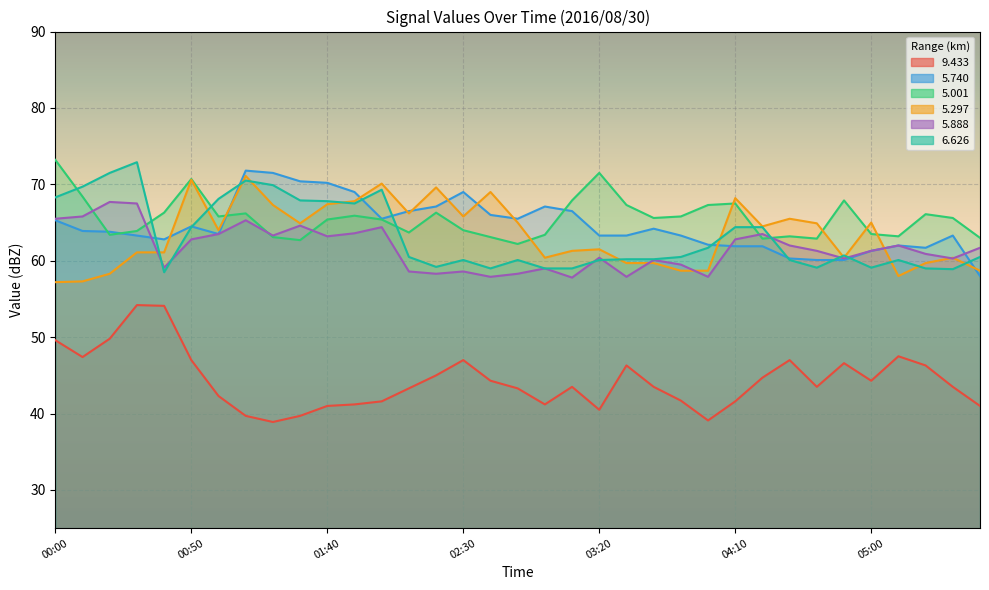

Read the   9.433 value at 00:40.

54.1